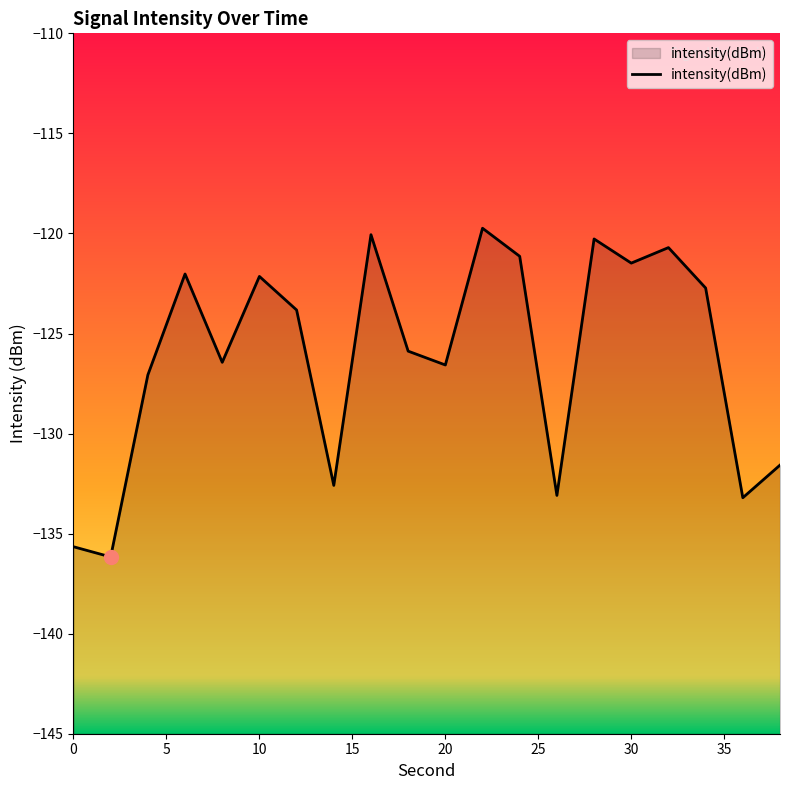

Read the value at 26.

-133.1